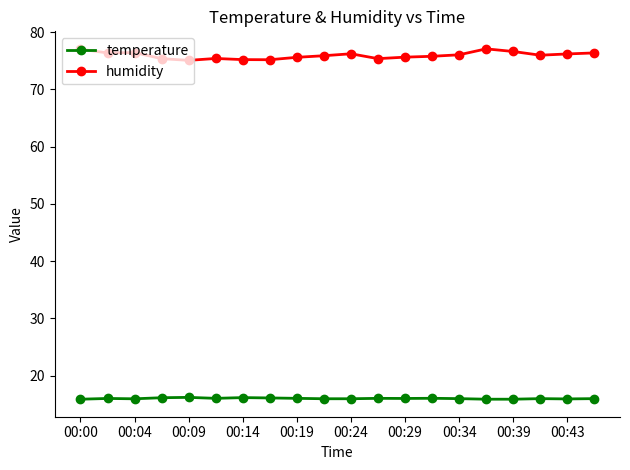

True or false: humidity and temperature intersect in this chart.

False